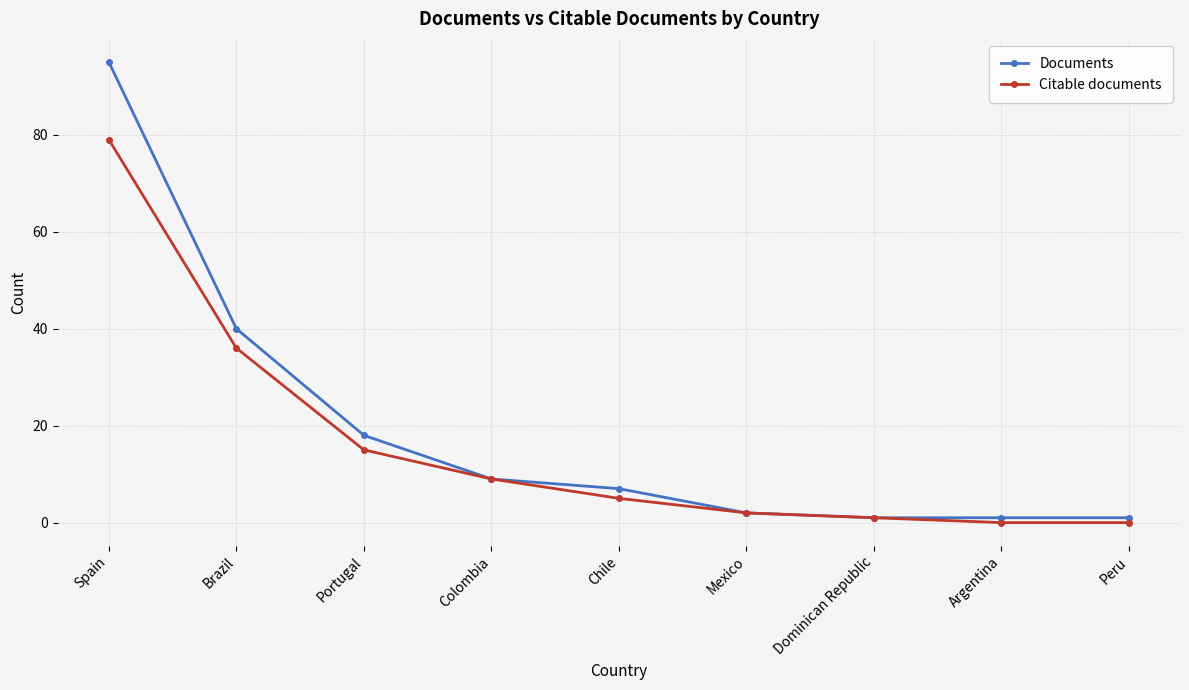

What are all the series names shown in the legend?

Documents, Citable documents